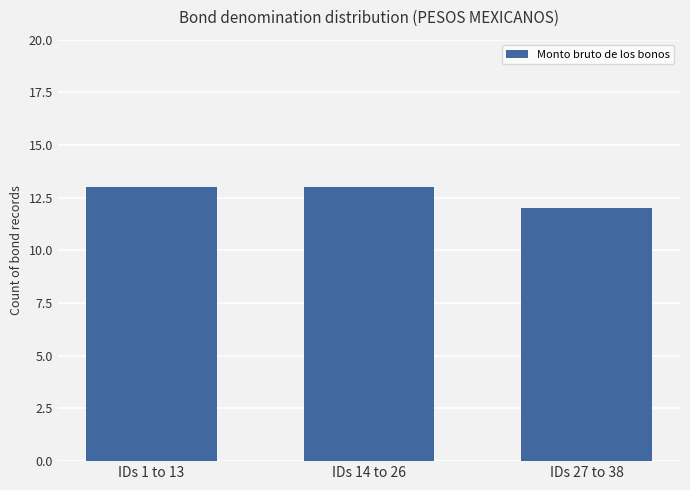

What is the sum of all values?

38